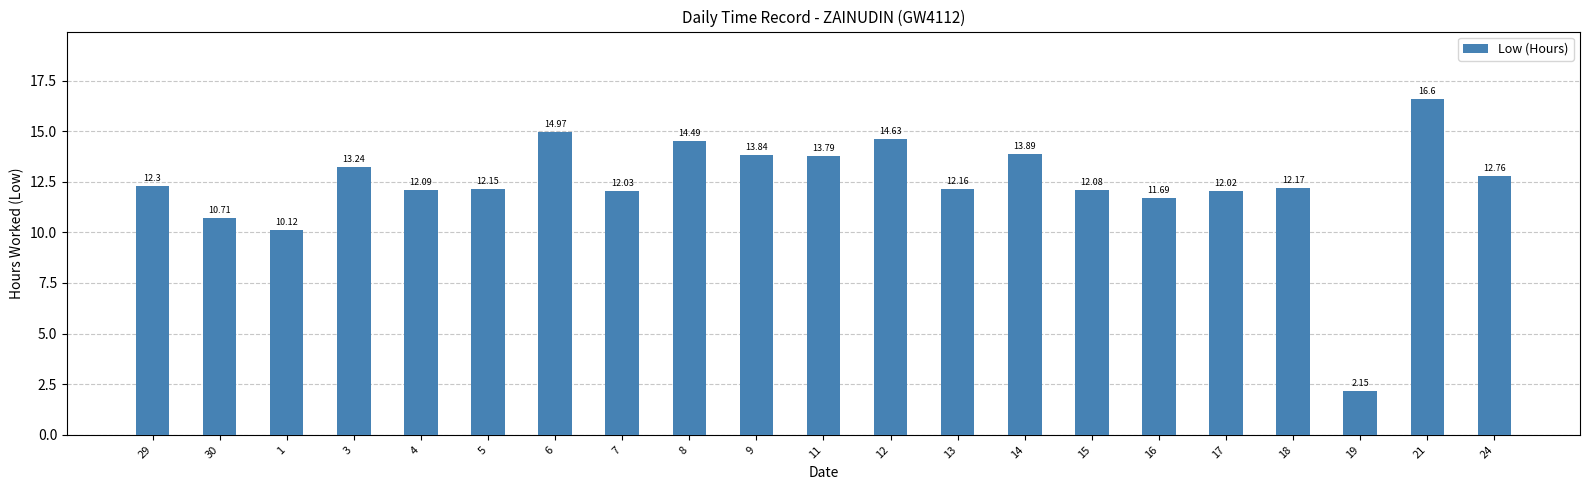

What is the average value?

12.4